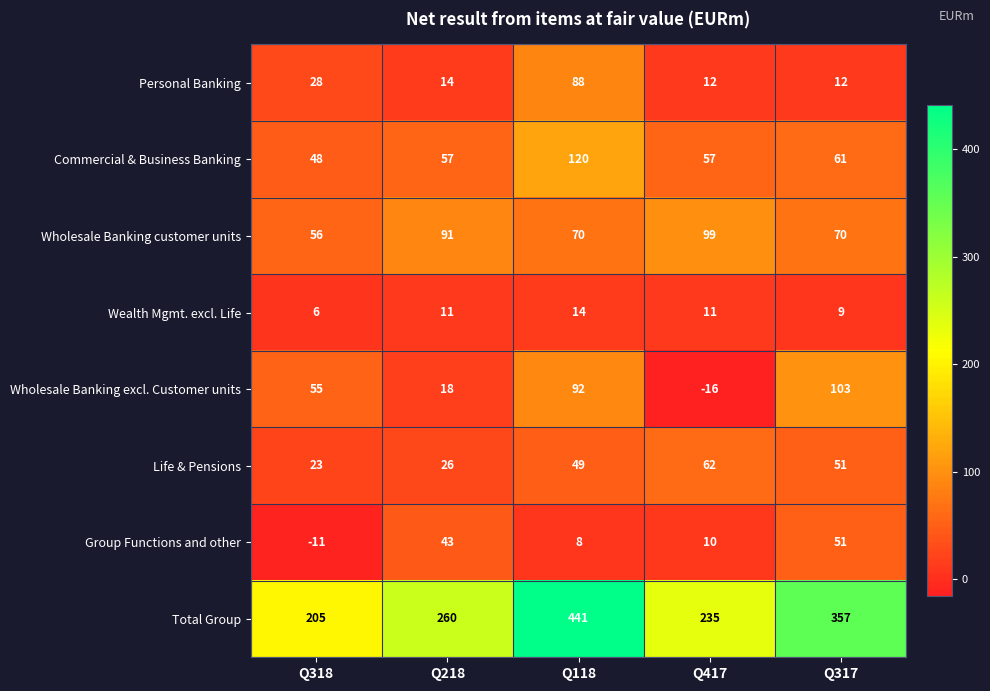

Rank the series at Q318 from lowest to highest value.

Group Functions and other, Wealth Mgmt. excl. Life, Life & Pensions, Personal Banking, Commercial & Business Banking, Wholesale Banking excl. Customer units, Wholesale Banking customer units, Total Group